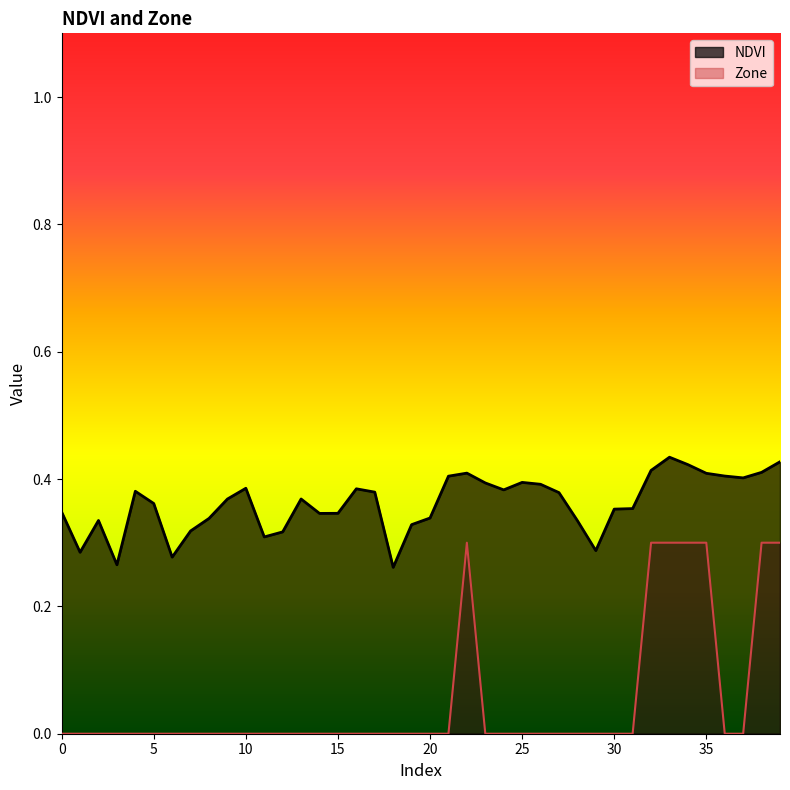

How many interior local peaks does the NDVI series have?

8